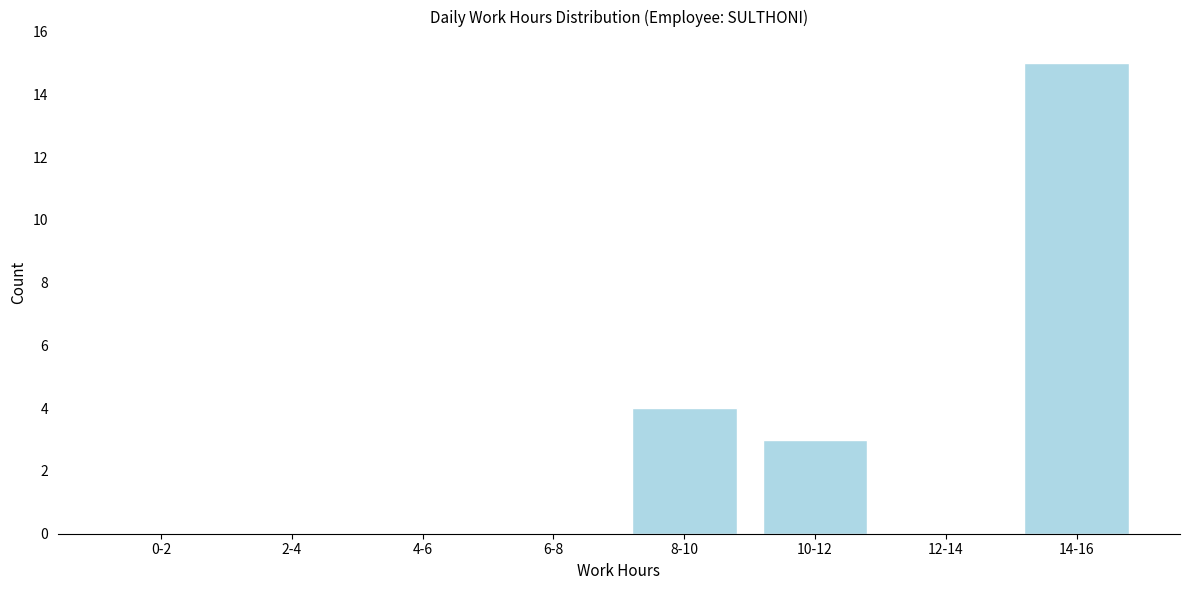

Reading left to right, transcribe all the data shown in this chart.

0-2=0	2-4=0	4-6=0	6-8=0	8-10=4	10-12=3	12-14=0	14-16=15